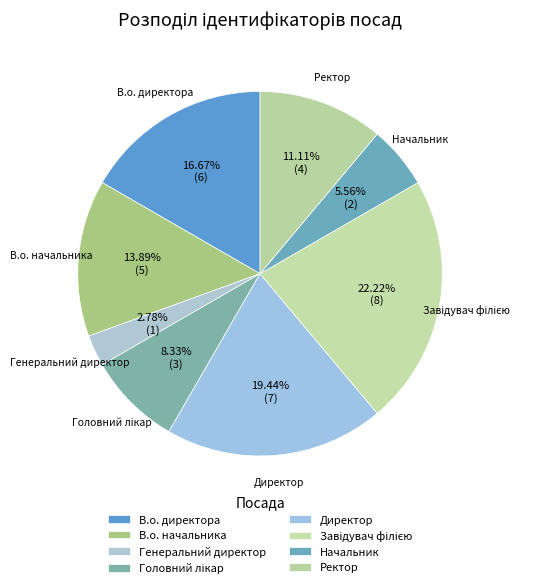

To the nearest percent, what is the difference between the В.о. начальника and Ректор slice percentages?

3%